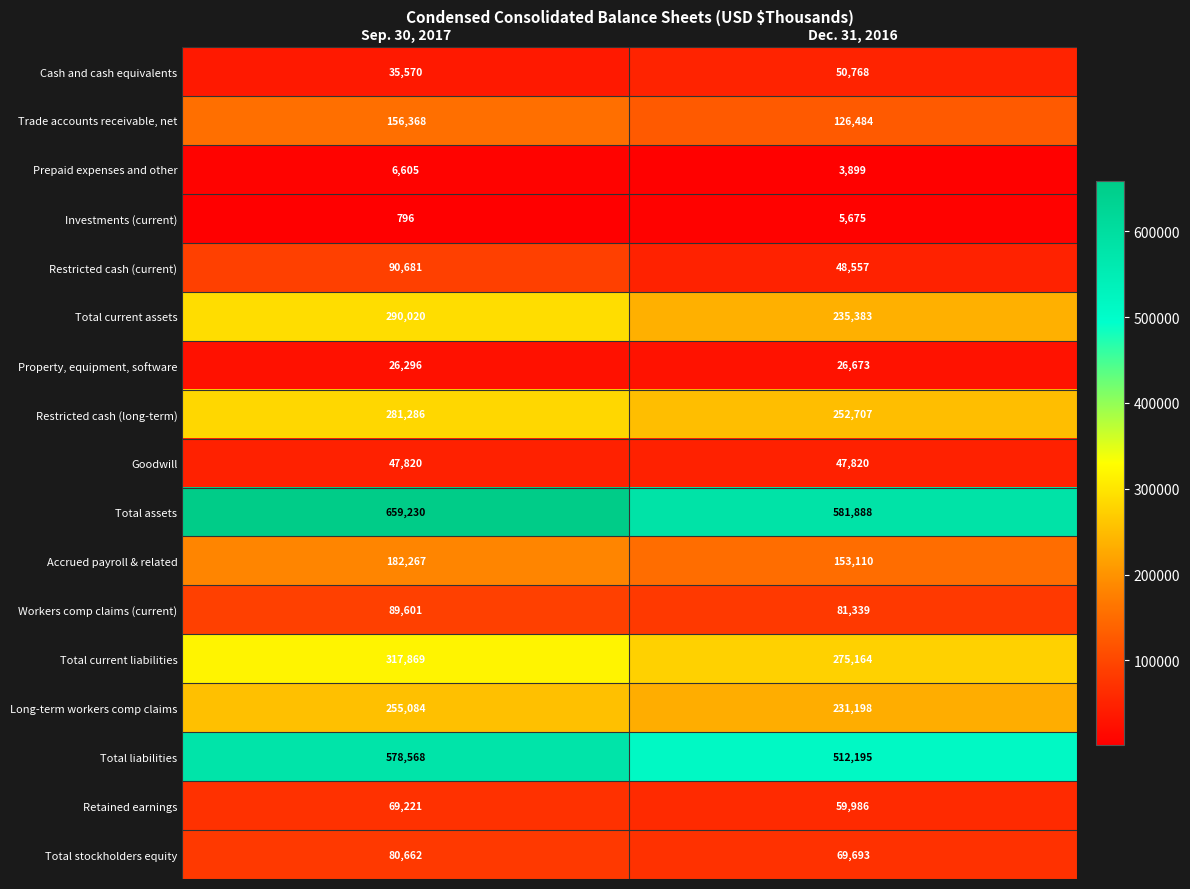

The value of Goodwill at Dec. 31, 2016 is 25891. True or false?

False